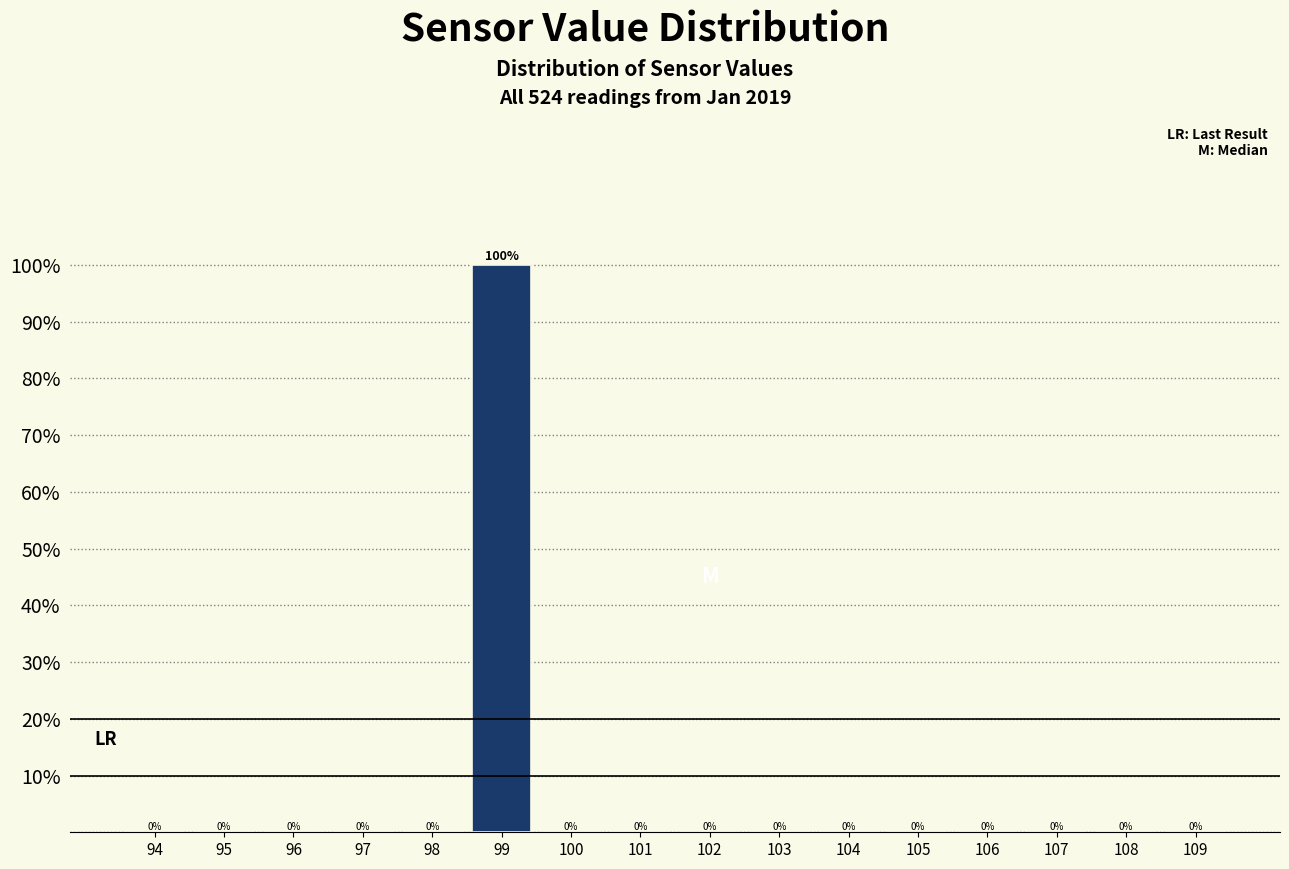

Reading left to right, what are all the values shown in this chart?

94=0	95=0	96=0	97=0	98=0	99=100	100=0	101=0	102=0	103=0	104=0	105=0	106=0	107=0	108=0	109=0